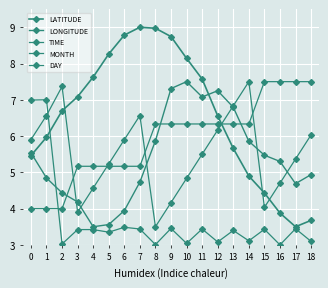

After their last crossing, which series has the higher values: TIME or LONGITUDE?

LONGITUDE